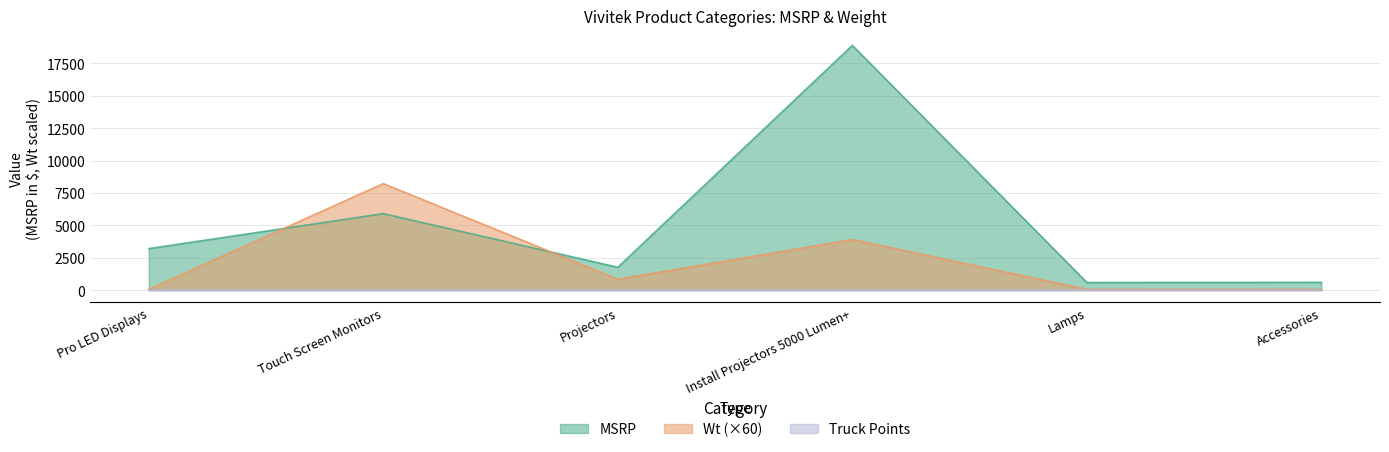

At which category is the sum across all series the highest?

Install Projectors 5000 Lumen+